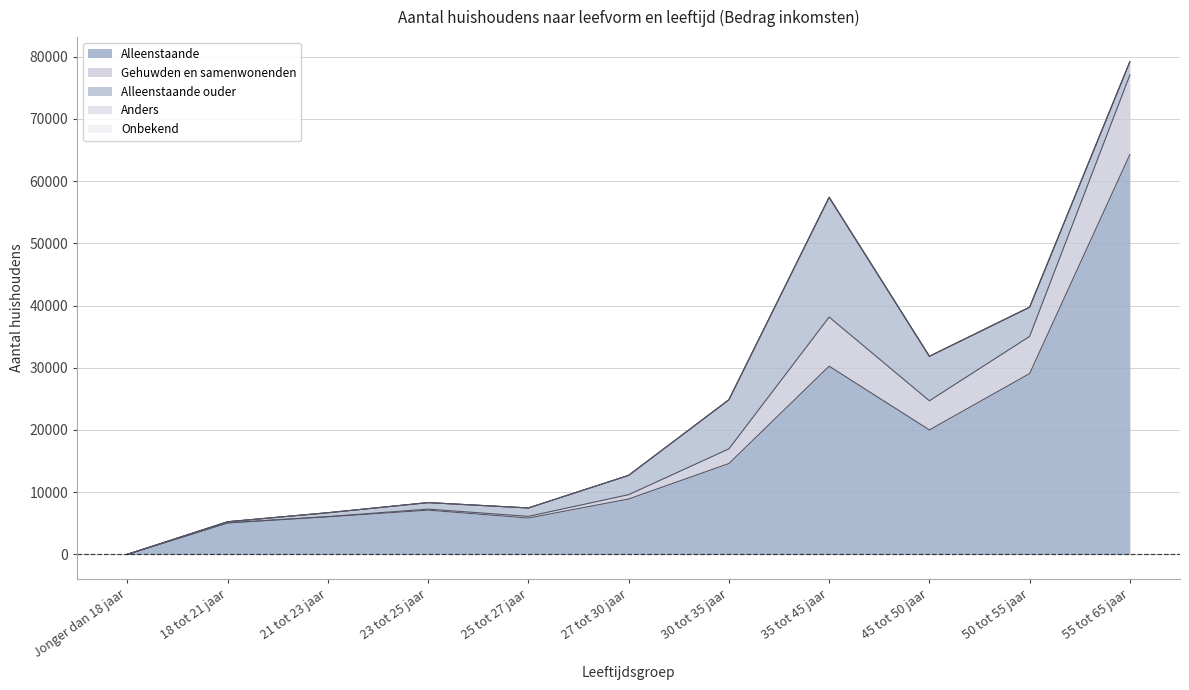

Where does the Anders series first go above 10?

35 tot 45 jaar